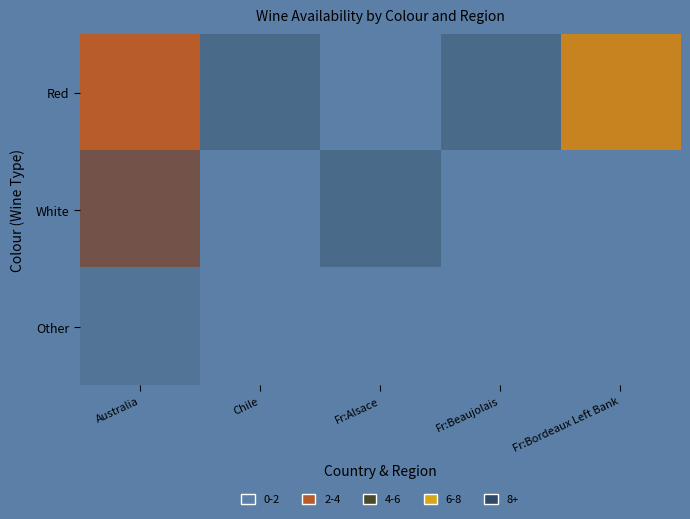

Between Chile and Fr:Alsace, which is larger?

Chile